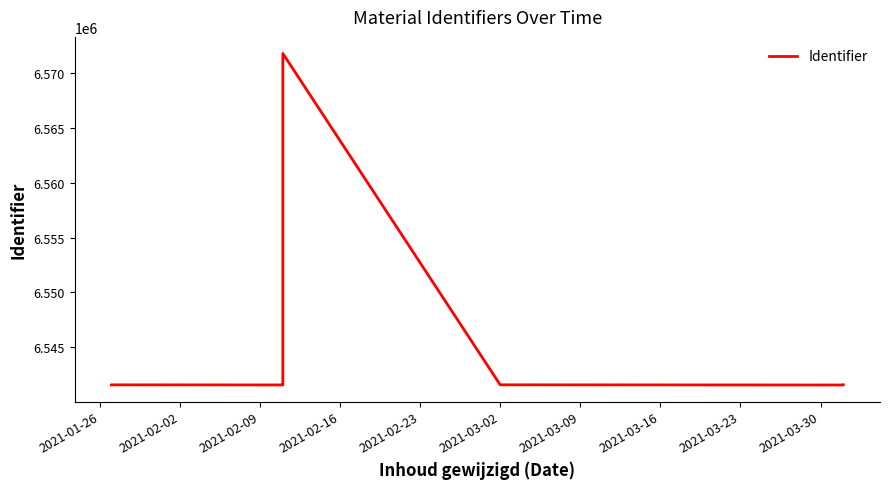

What position from the left is 2021-03-09?

7